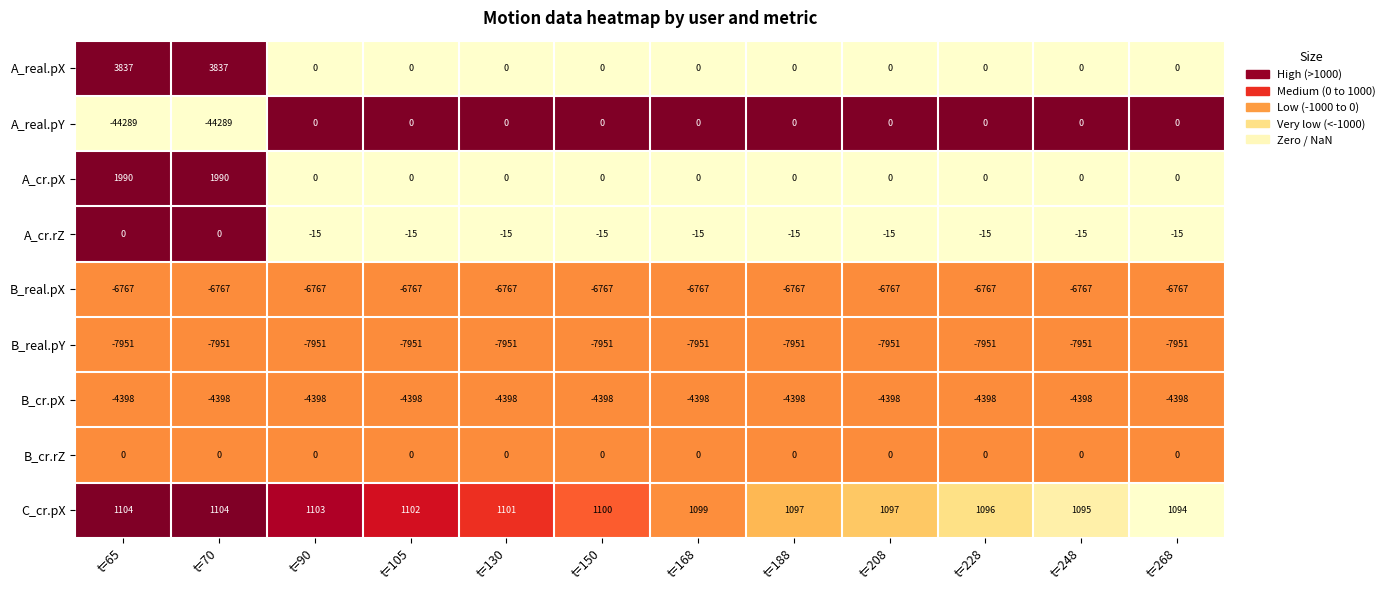

How many C_cr.pX values are between 1097 and 1103?

7